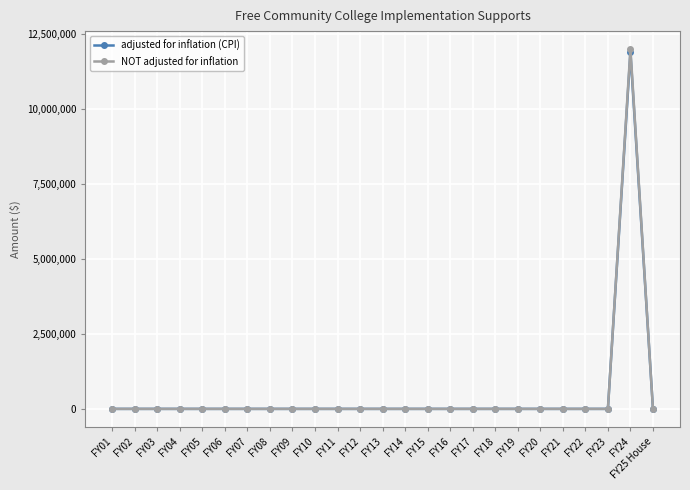

The NOT adjusted for inflation series shows 0 at FY07. True or false?

True